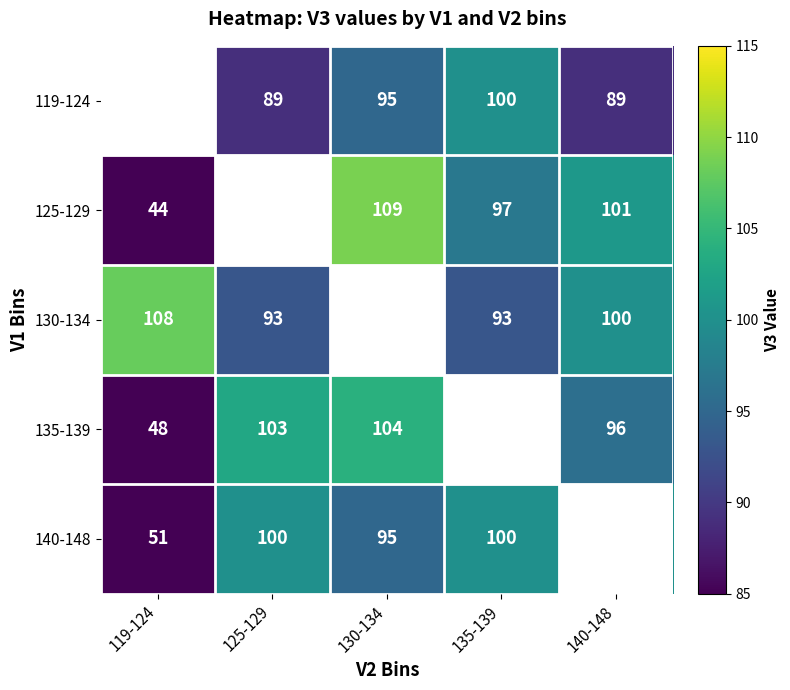

What is the difference between the 125-129 values at 135-139 and 140-148?

4